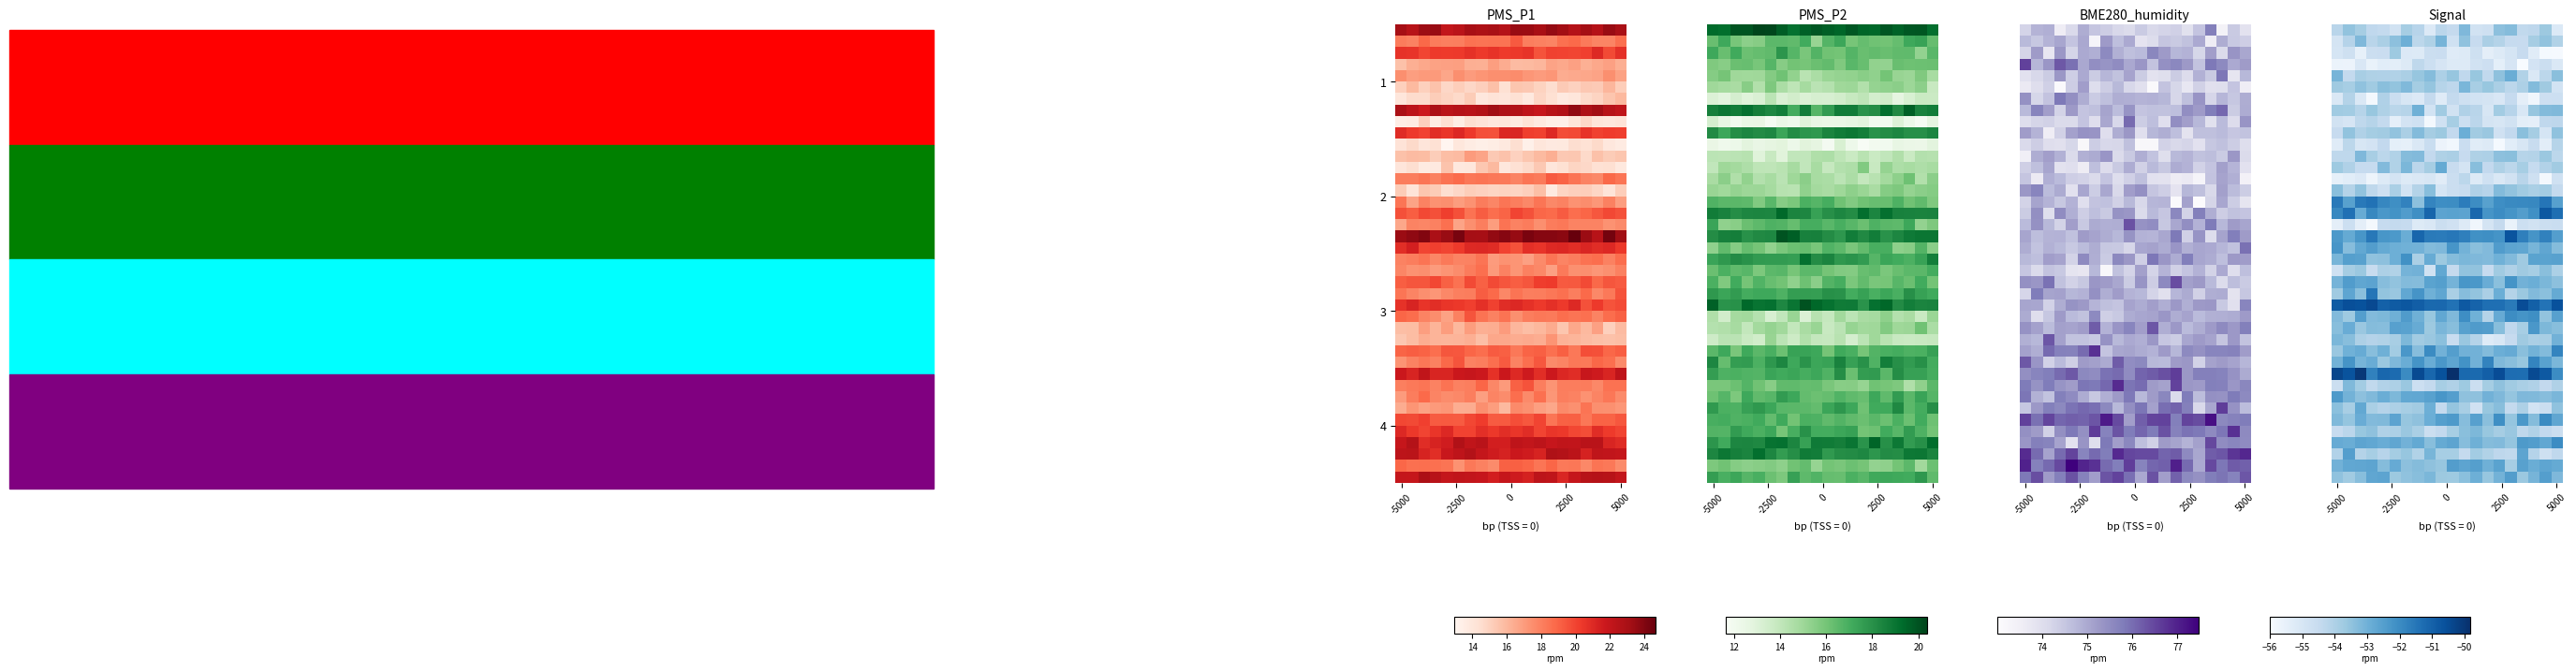

What is the difference between the highest and lowest values at 18?

5.2